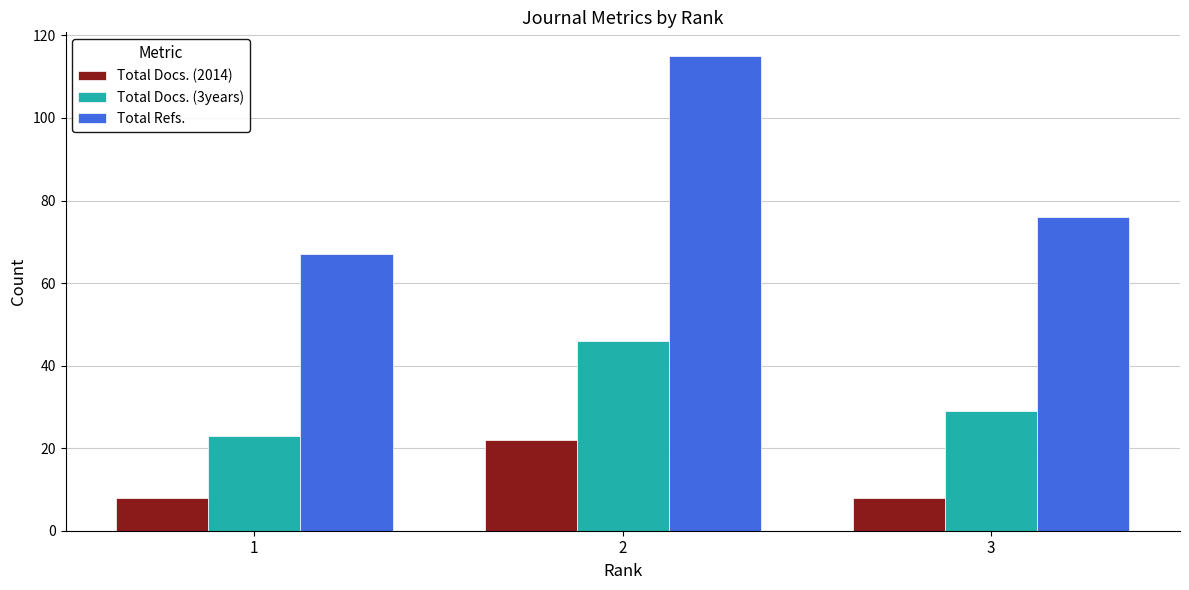

What is the difference between the second highest and minimum values in the Total Refs. series?

9